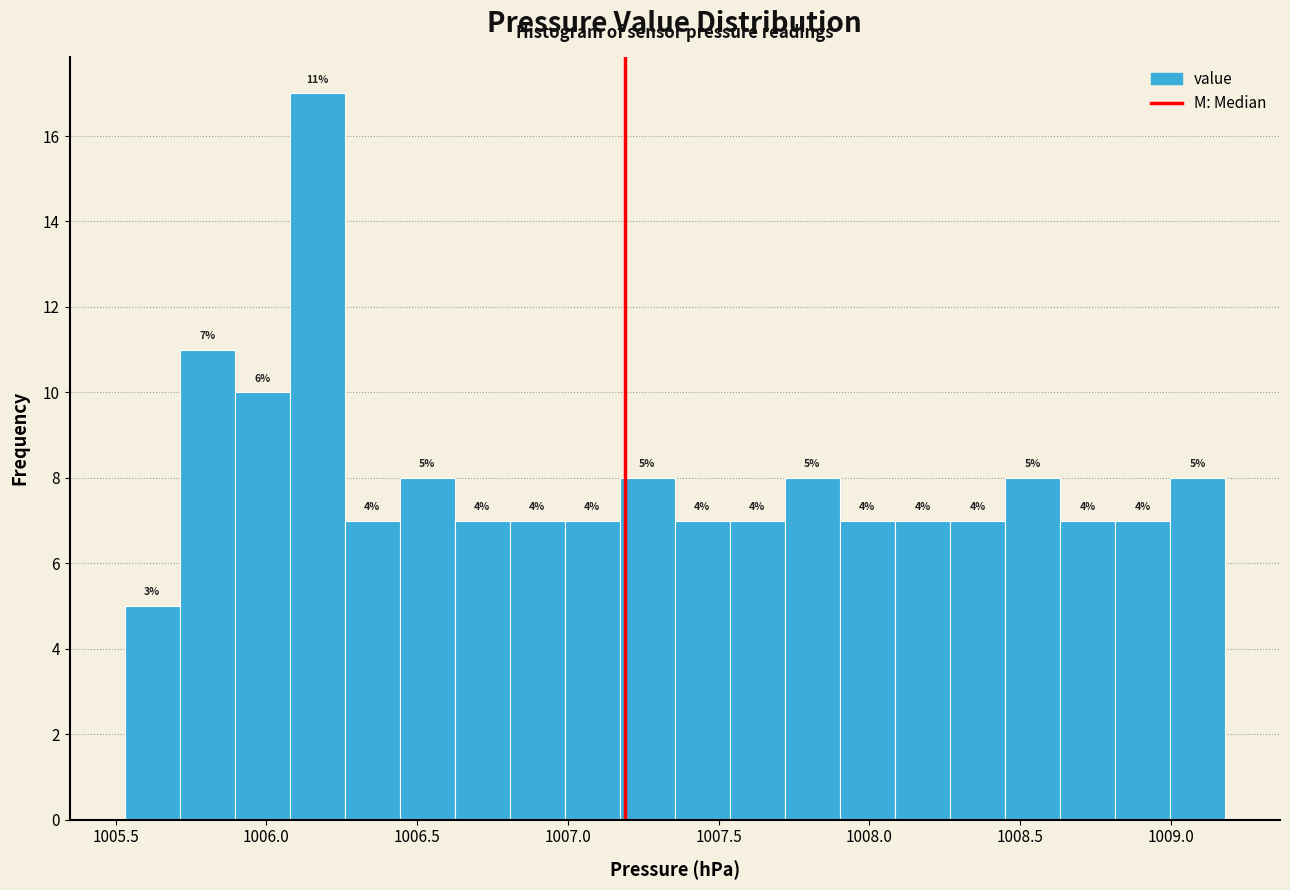

Read against the x-axis, roughly where is the centre of the tallest bar?

1006.15